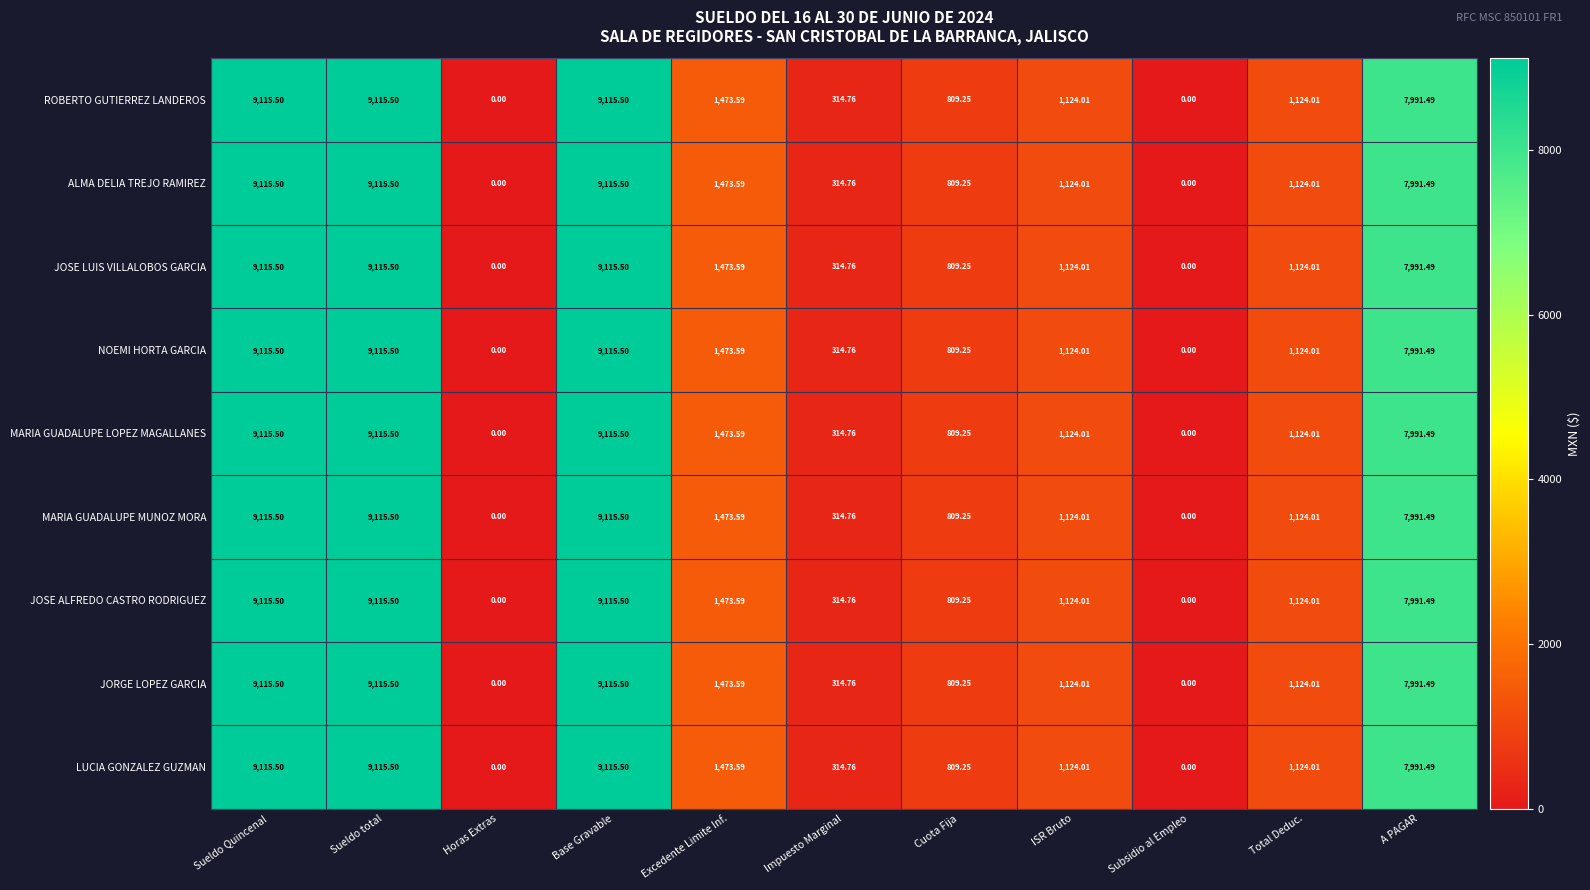

Where does the ALMA DELIA TREJO RAMIREZ series first go above 1124?

Sueldo Quincenal